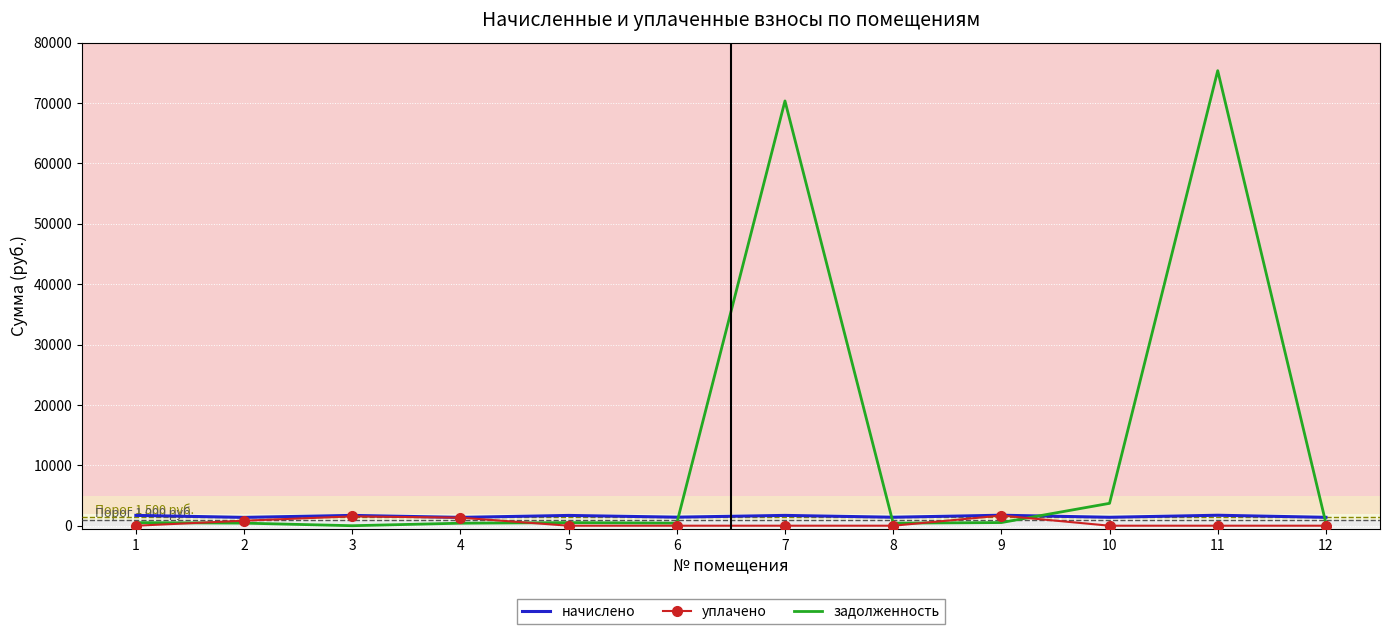

Which series has the widest spread of values?

задолженность